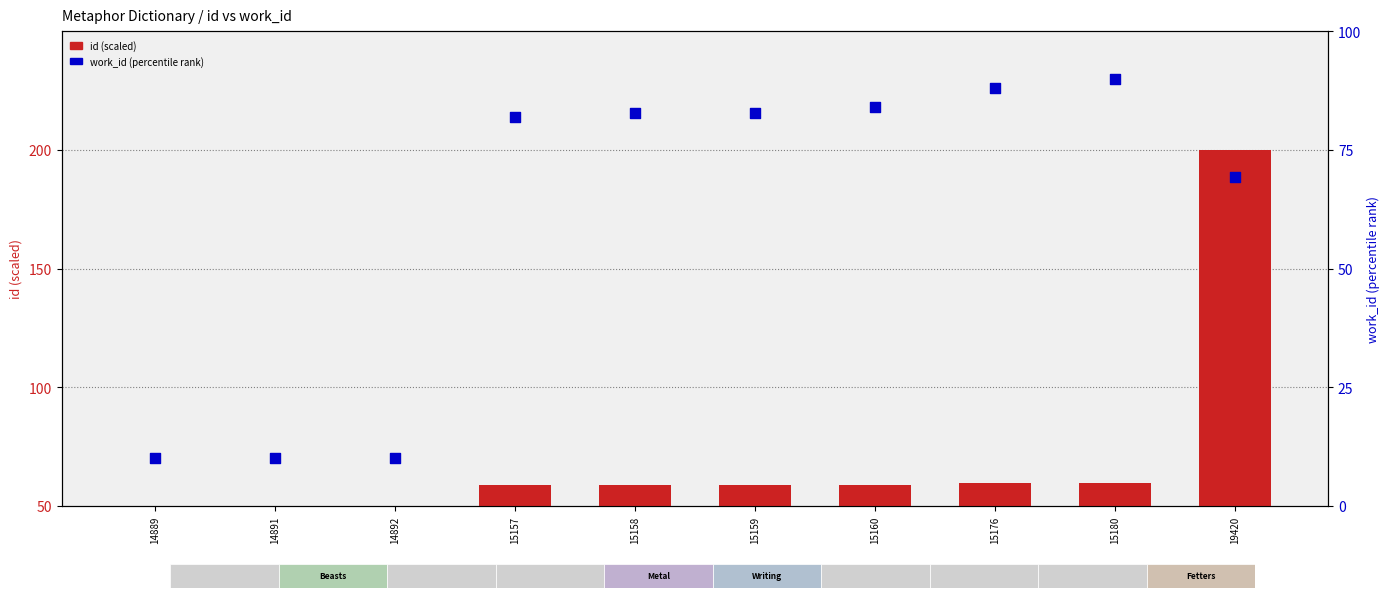

At how many categories does at least one series exceed 48?

10